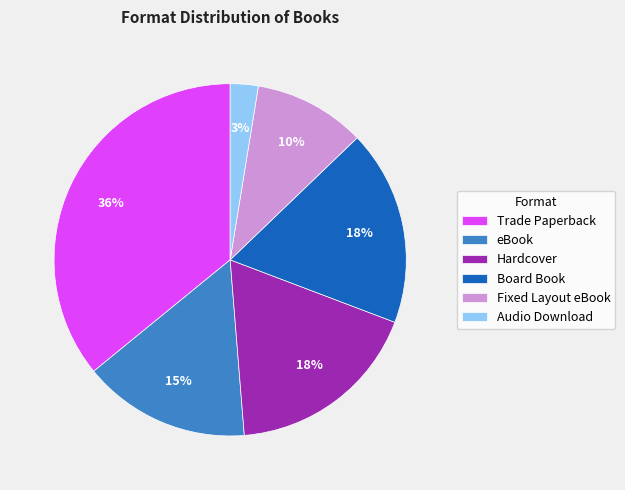

To the nearest percent, what is the difference between the Hardcover and Audio Download slice percentages?

15%